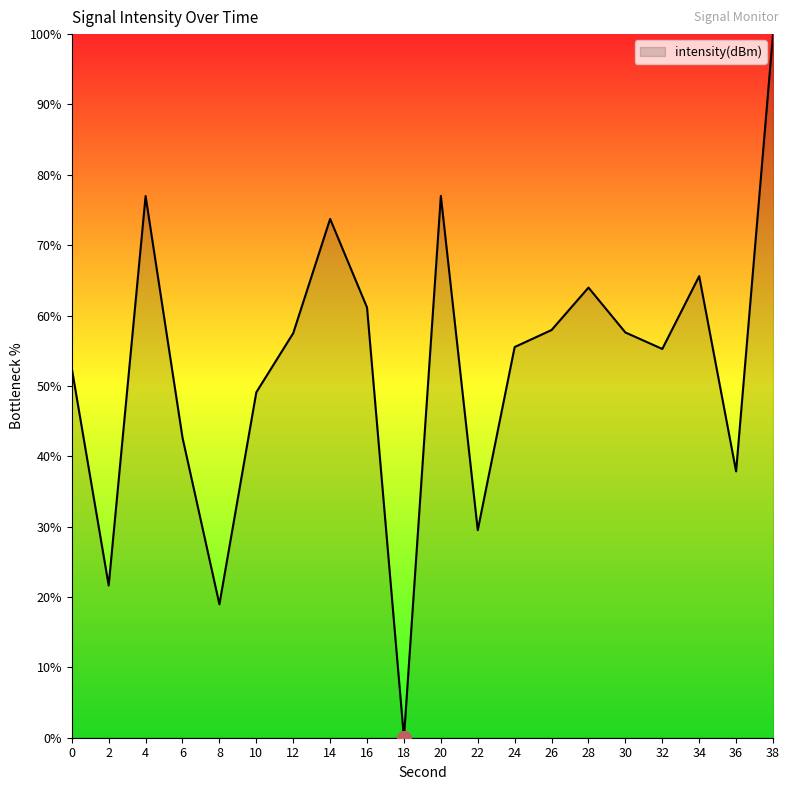

At which category does the data reach its first local valley?

2